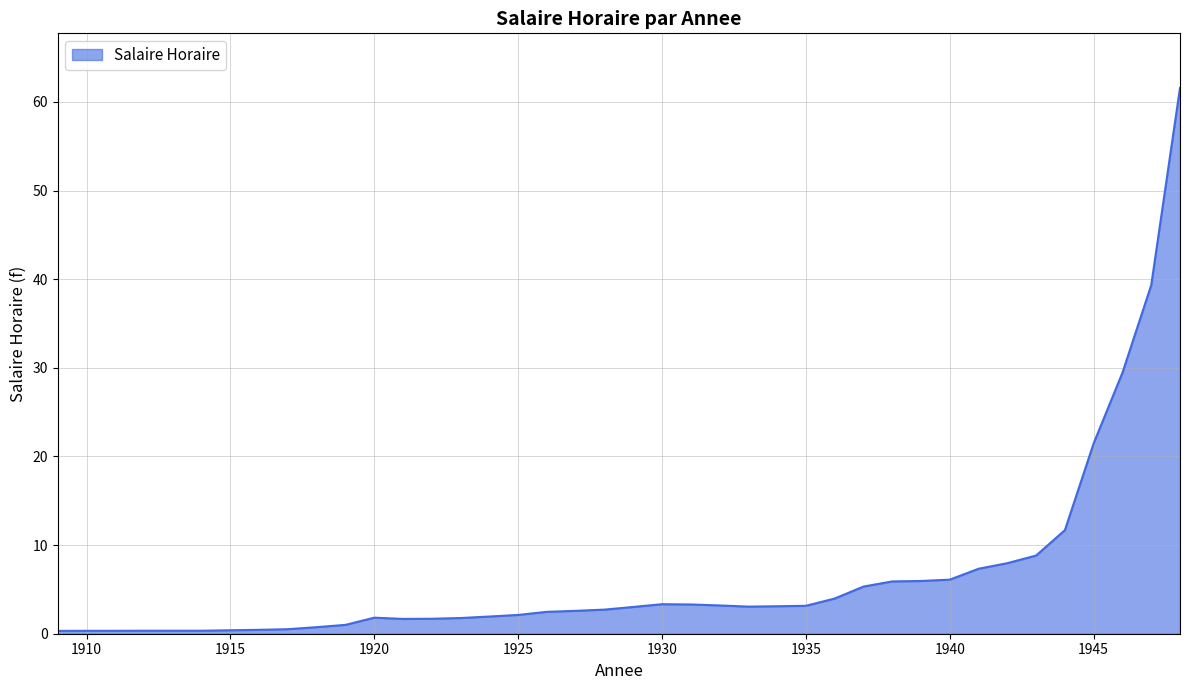

What is the maximum value shown in the chart?

61.6